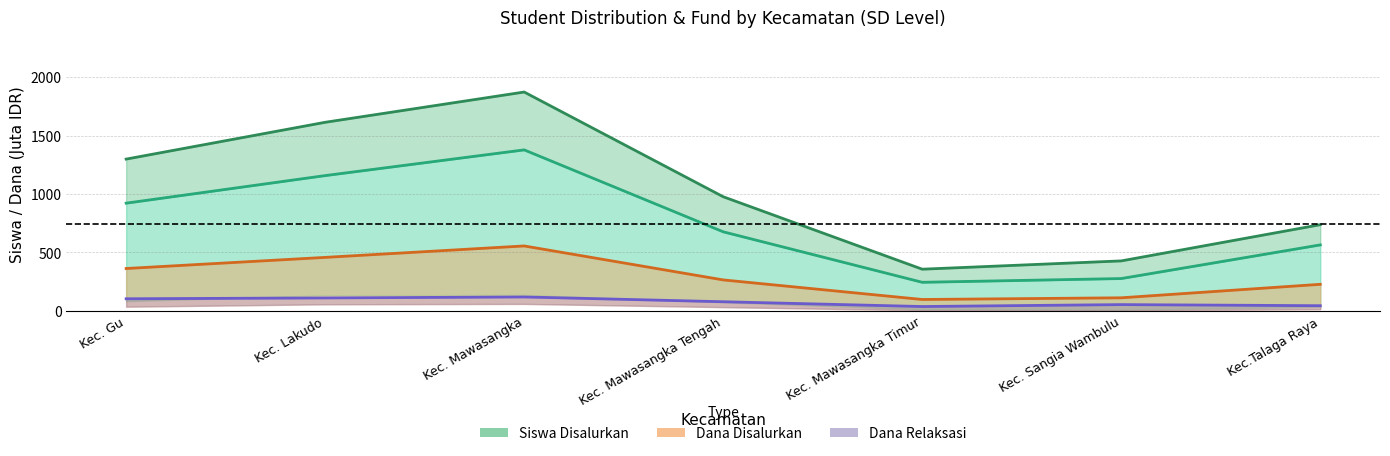

Reading left to right, what are all the values shown in this chart?

Siswa Disalurkan: Kec. Gu=1299.0	Kec. Lakudo=1614.0	Kec. Mawasangka=1873.0	Kec. Mawasangka Tengah=977.0	Kec. Mawasangka Timur=357.0	Kec. Sangia Wambulu=428.0	Kec.Talaga Raya=738.0
Siswa Pemberian: Kec. Gu=922.0	Kec. Lakudo=1158.0	Kec. Mawasangka=1378.0	Kec. Mawasangka Tengah=677.0	Kec. Mawasangka Timur=245.0	Kec. Sangia Wambulu=277.0	Kec.Talaga Raya=565.0
Dana Disalurkan: Kec. Gu=362.9	Kec. Lakudo=458.1	Kec. Mawasangka=556.0	Kec. Mawasangka Tengah=265.3	Kec. Mawasangka Timur=97.9	Kec. Sangia Wambulu=112.3	Kec.Talaga Raya=227.7
Dana Relaksasi: Kec. Gu=104.0	Kec. Lakudo=111.2	Kec. Mawasangka=119.5	Kec. Mawasangka Tengah=78.5	Kec. Mawasangka Timur=37.6	Kec. Sangia Wambulu=54.0	Kec.Talaga Raya=44.5